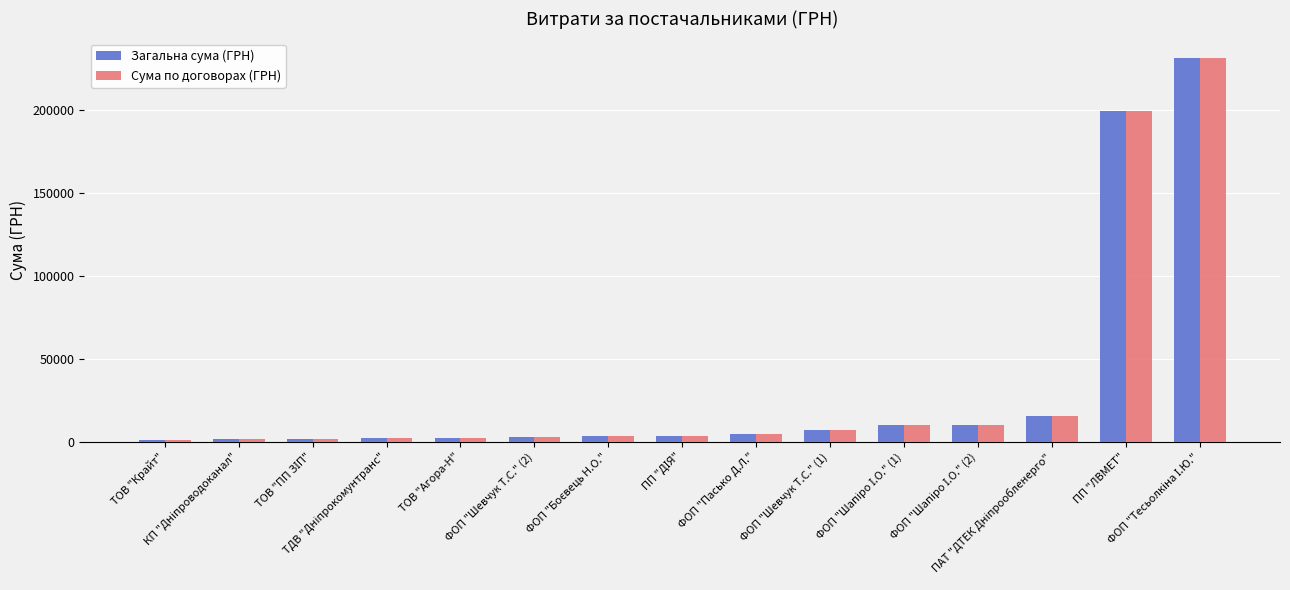

What is the sum of all Сума по договорах (ГРН) values?

494831.4